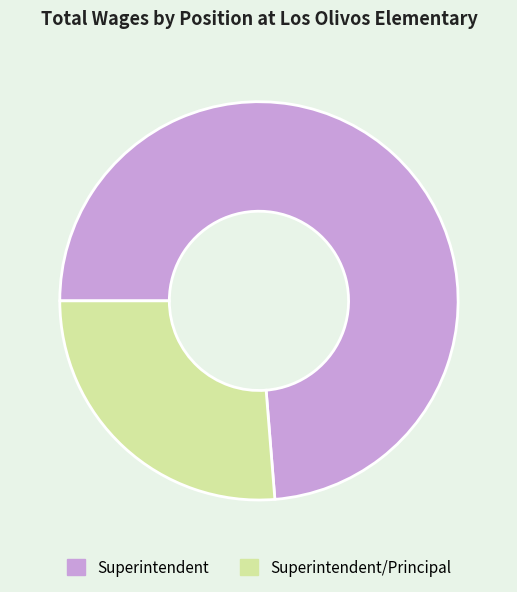

The Superintendent/Principal slice represents 26% of the pie. True or false?

True